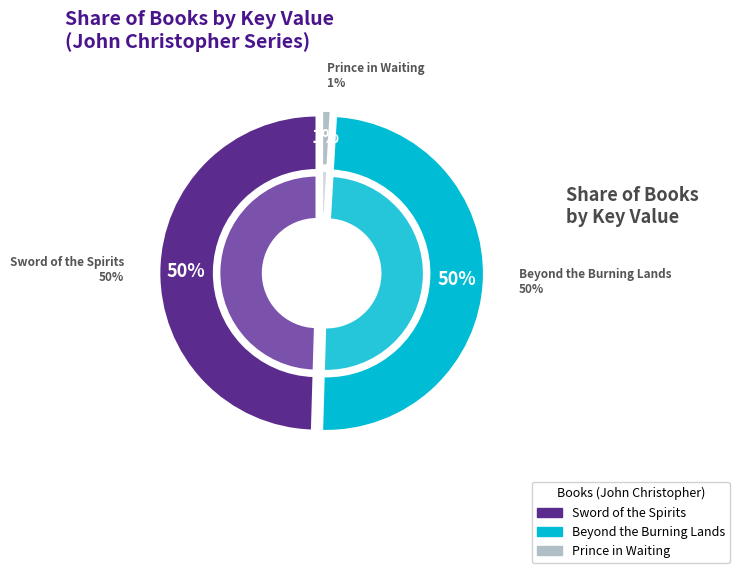

What percentage is the Sword of the Spirits slice, to the nearest percent?

50%